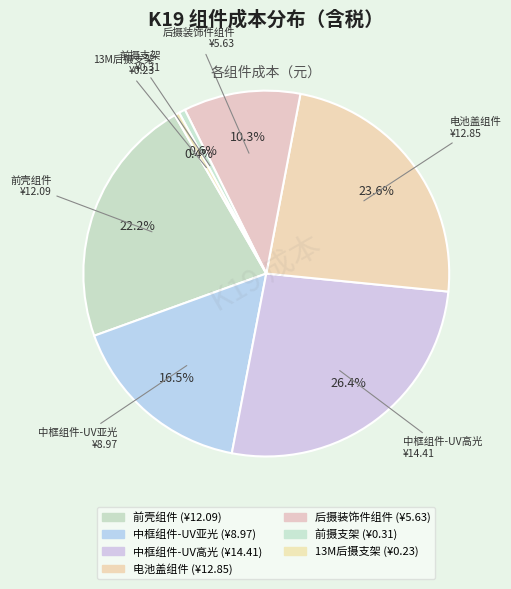

Count the number of slices in the pie.

7